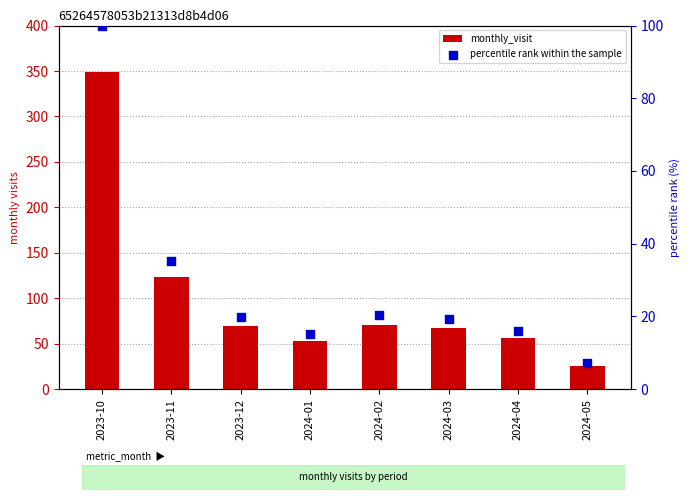

At how many categories does at least one series exceed 169?

1